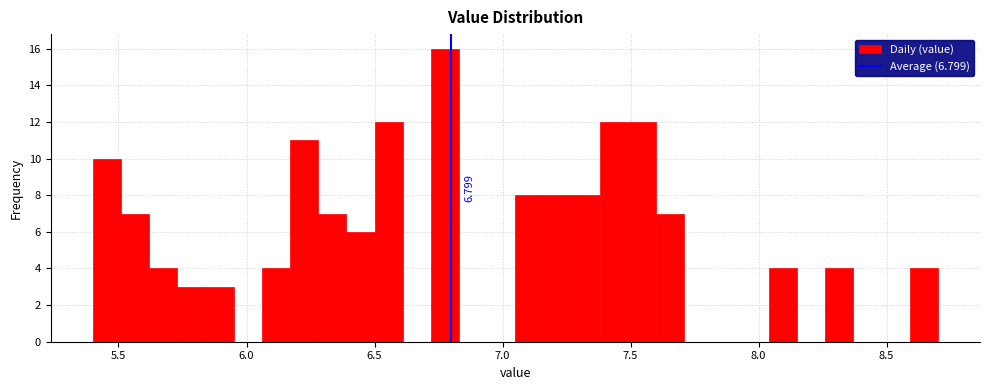

Read against the x-axis, roughly where is the centre of the tallest bar?

6.80